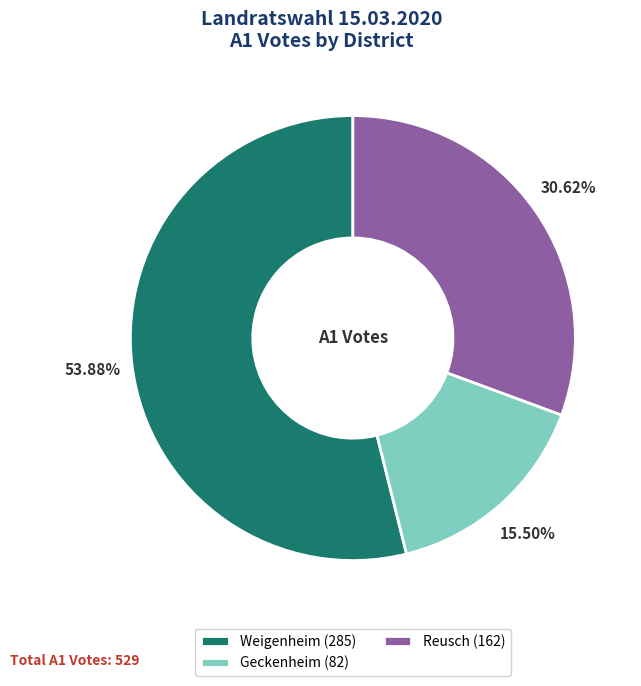

Combined, do Weigenheim (285) and Reusch (162) account for over 50%?

Yes